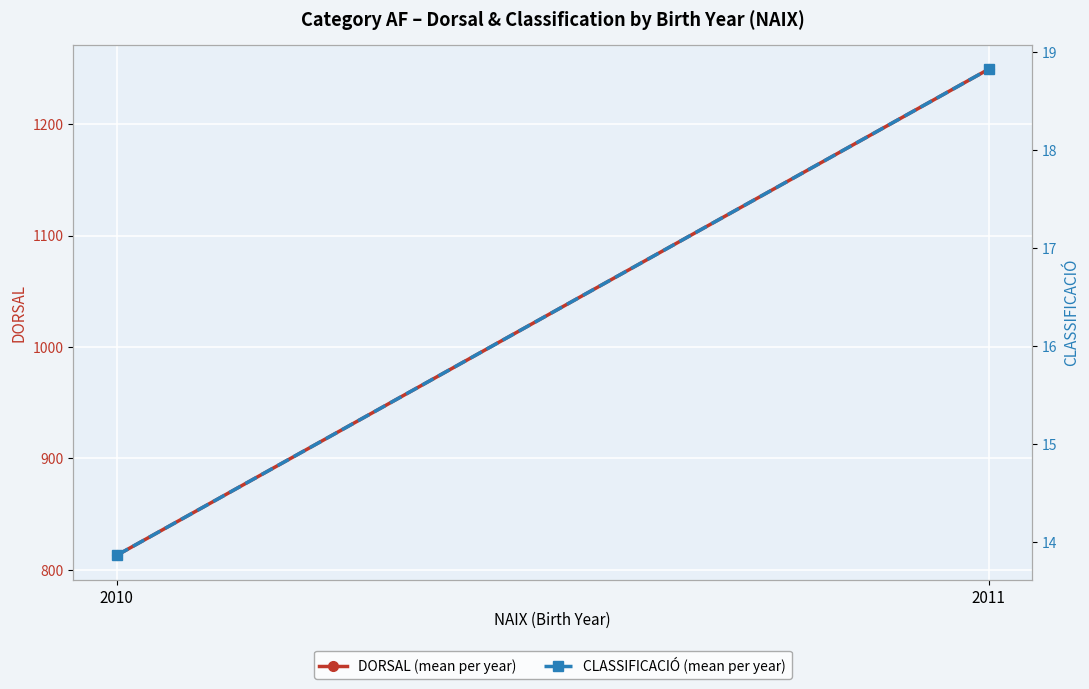

List the series in order of their peak value, lowest first.

CLASSIFICACIÓ (mean per year), DORSAL (mean per year)